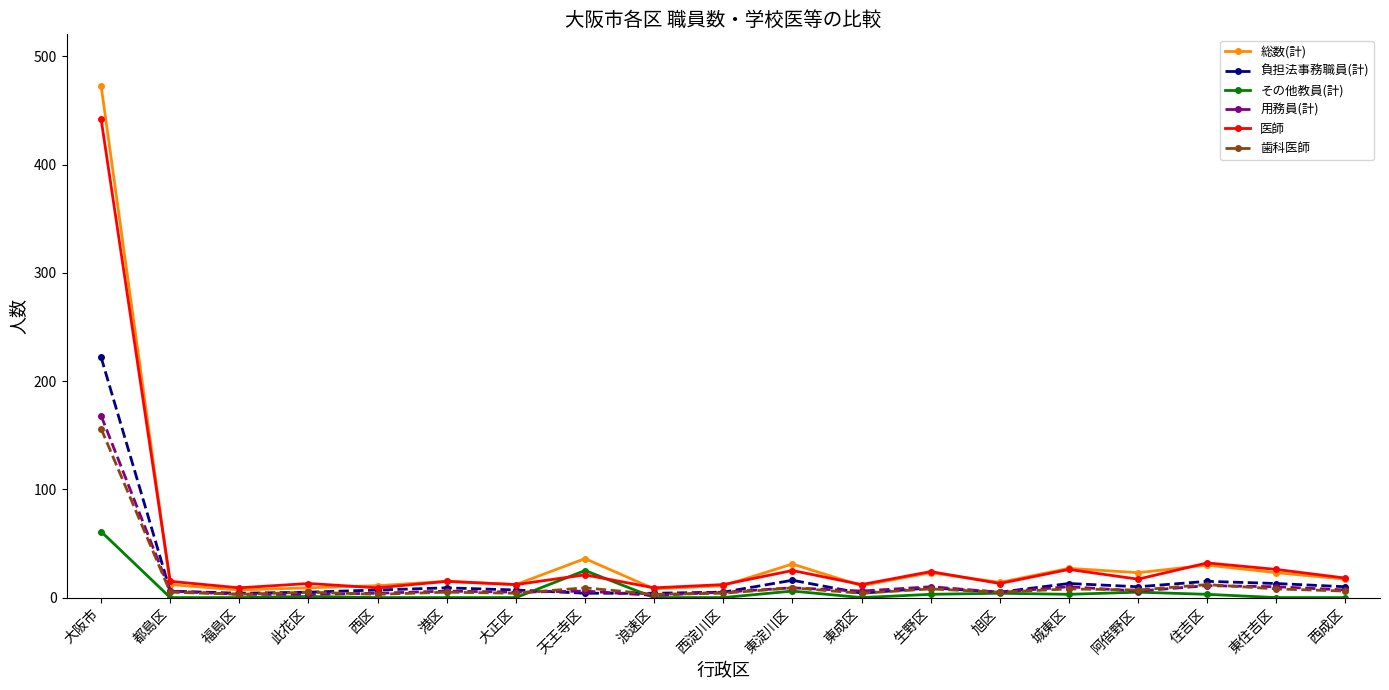

What is the sum of the 用務員(計) values at 旭区 and 東成区?

11